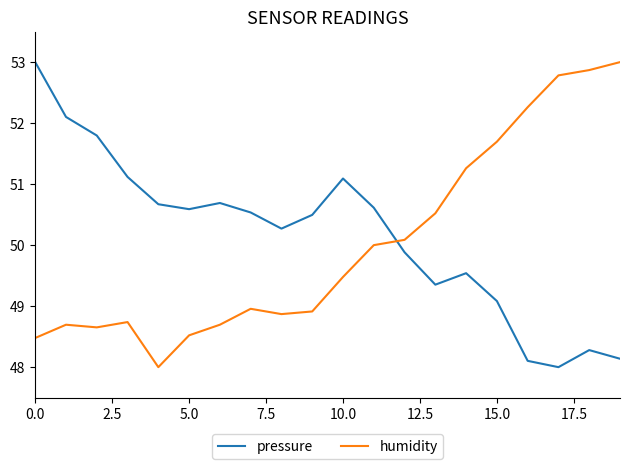

Does the chart display data point markers on the line(s)?

No